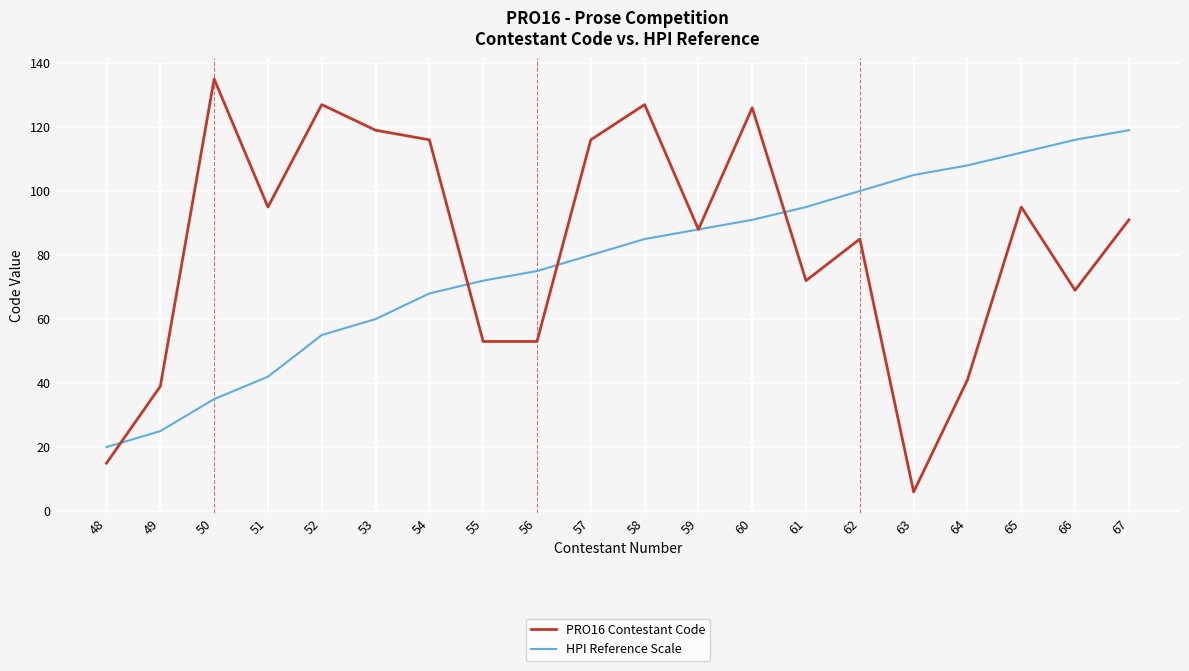

What is the difference between the highest and lowest values at 58?

42